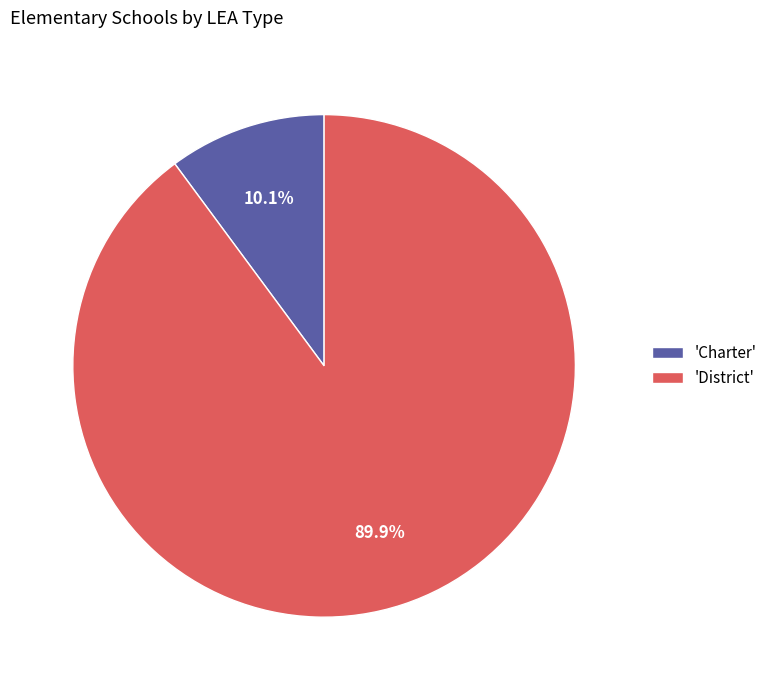

What is the ratio of the value at 'District' to the value at 'Charter'?

8.9